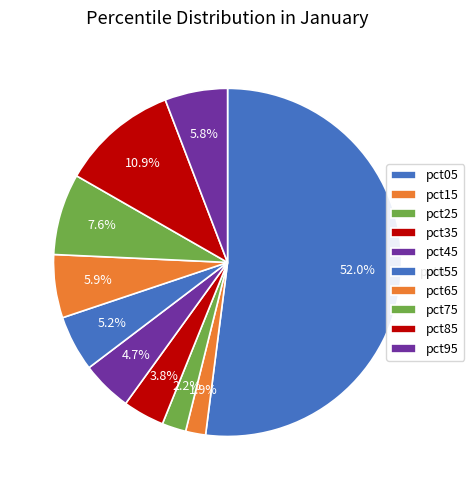

Count the number of slices in the pie.

10